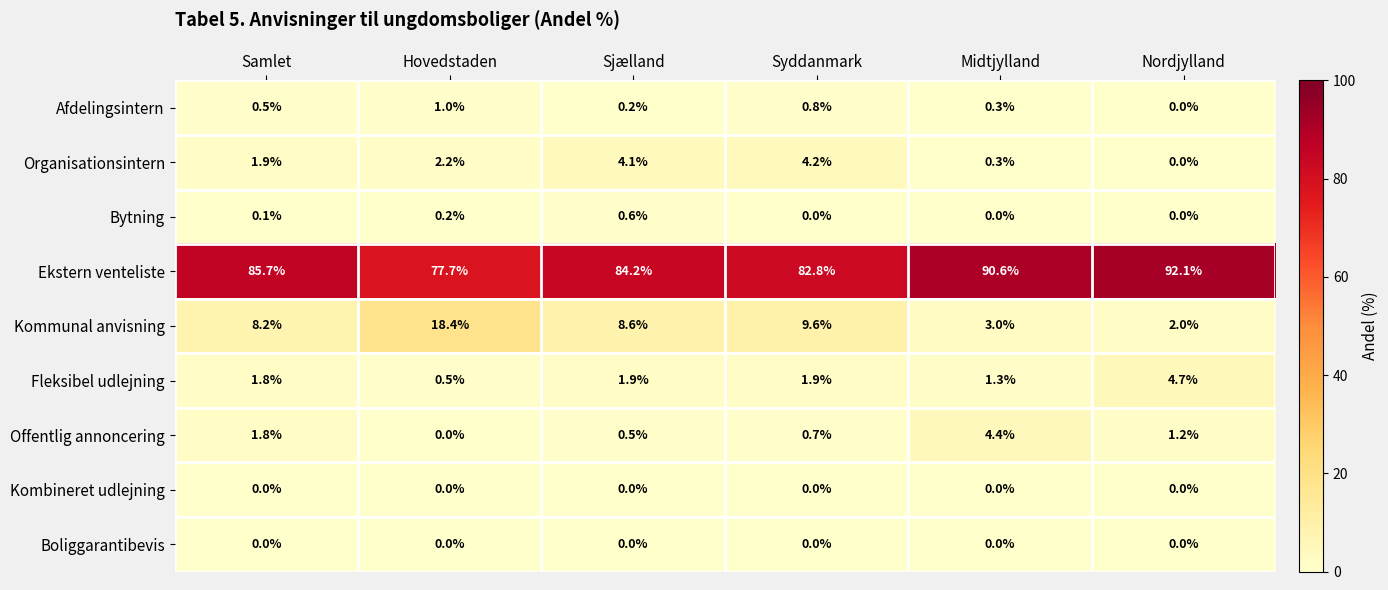

At which label does Kommunal anvisning reach its peak?

Hovedstaden